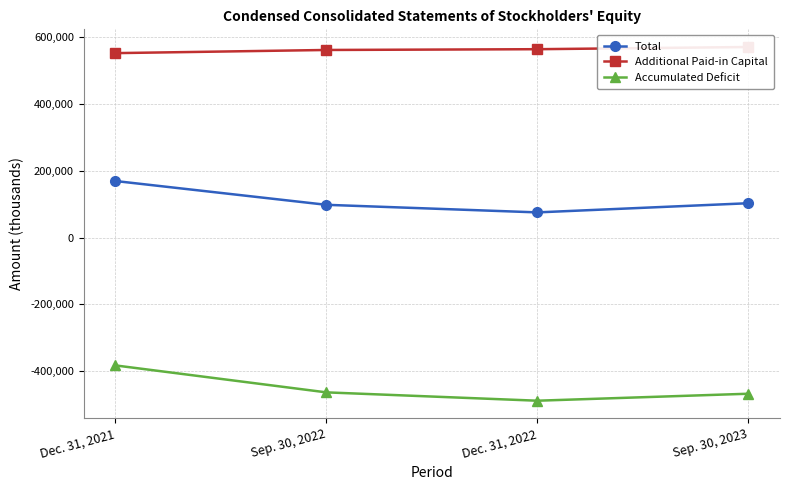

At how many categories does at least one series exceed -367921?

4